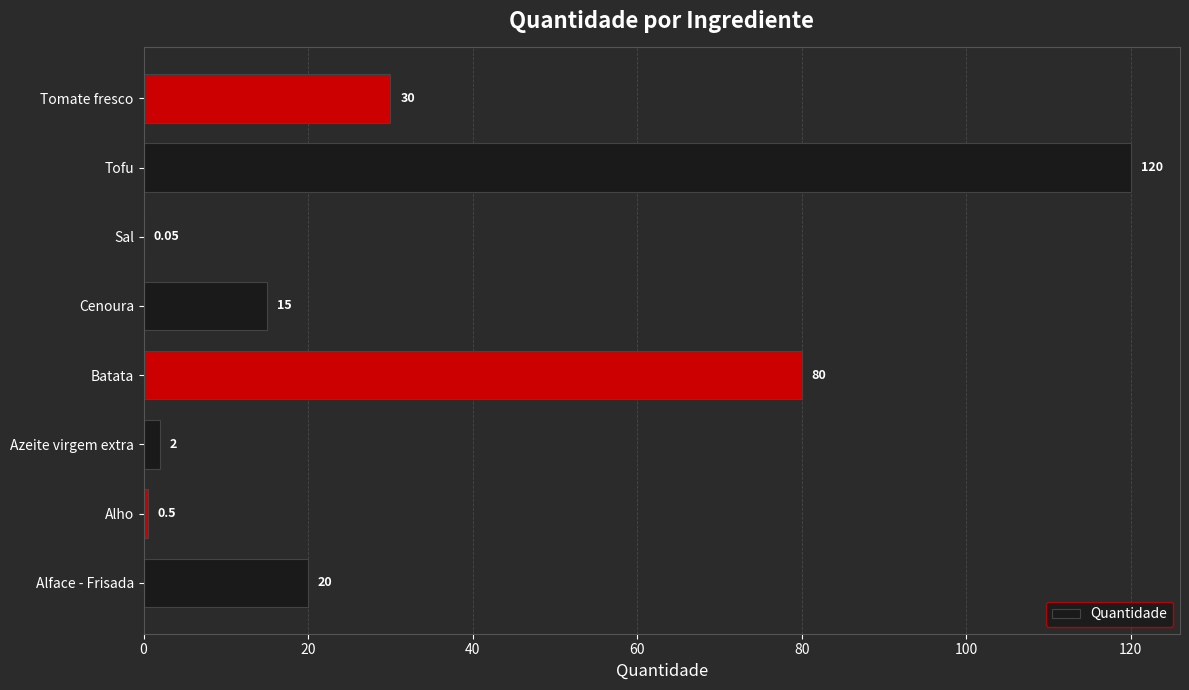

Where is the data nearest to the value 60?

Batata